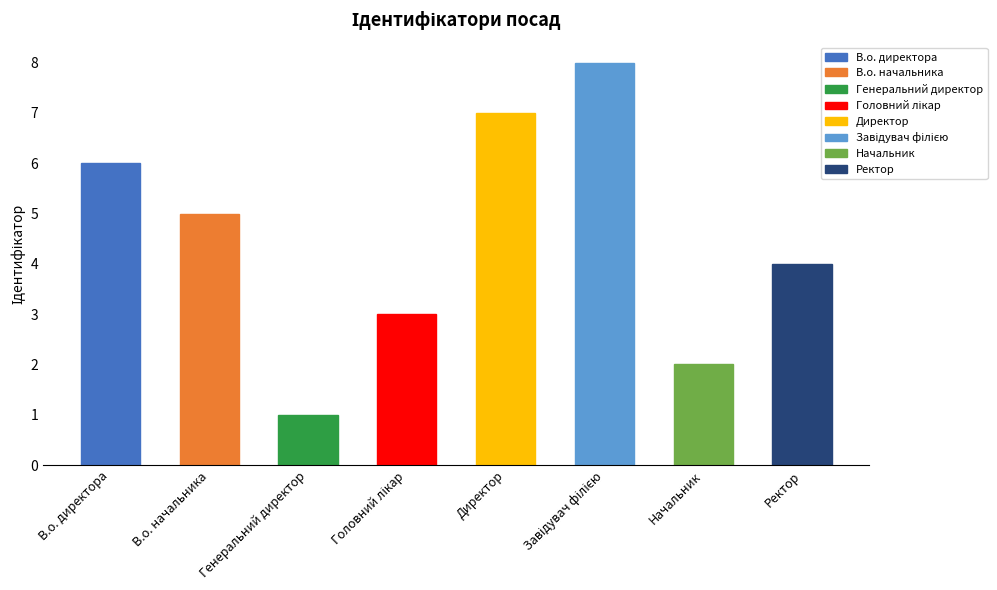

The chart shows a value of 10 at Директор. True or false?

False